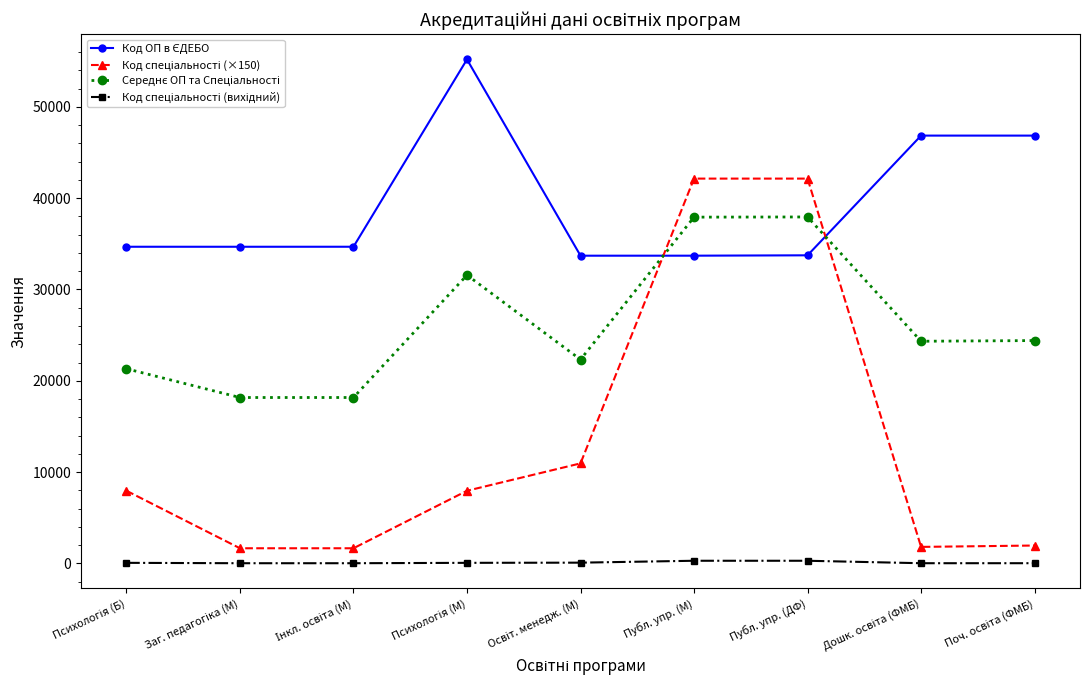

What is the greatest value displayed?

55206.0